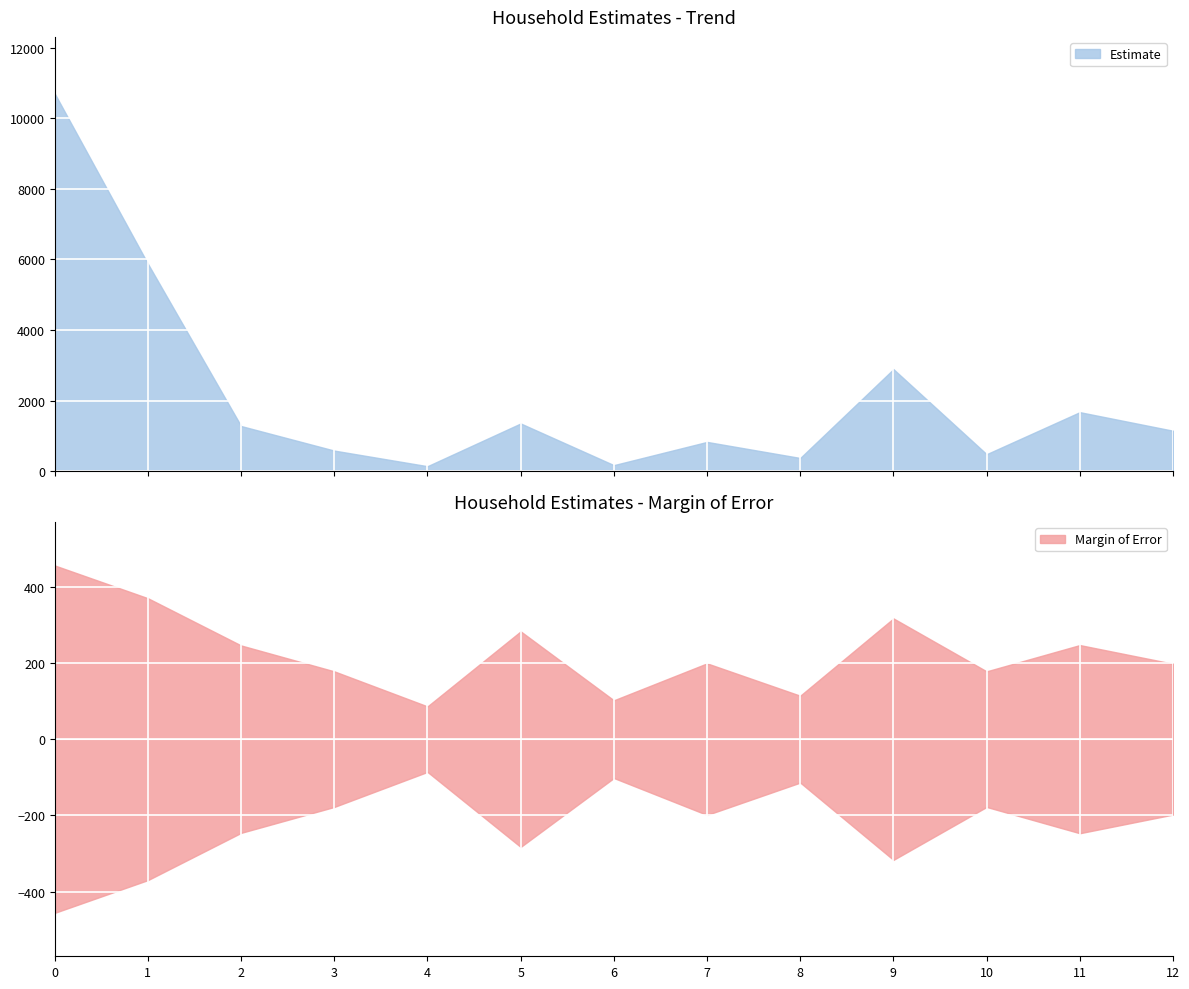

Reading left to right, extract all data points from this chart.

Estimate: Total households=10698	Married-couple=5875	With children (married)=1278	Cohabiting couple=582	With children (cohabiting)=140	Male householder=1351	With children (male)=170	Male living alone=828	Male 65+=373	Female householder=2890	With children (female)=480	Female living alone=1671	Female 65+=1145
Margin of Error: Total households=456	Married-couple=370	With children (married)=246	Cohabiting couple=178	With children (cohabiting)=86	Male householder=283	With children (male)=102	Male living alone=199	Male 65+=114	Female householder=317	With children (female)=178	Female living alone=247	Female 65+=198